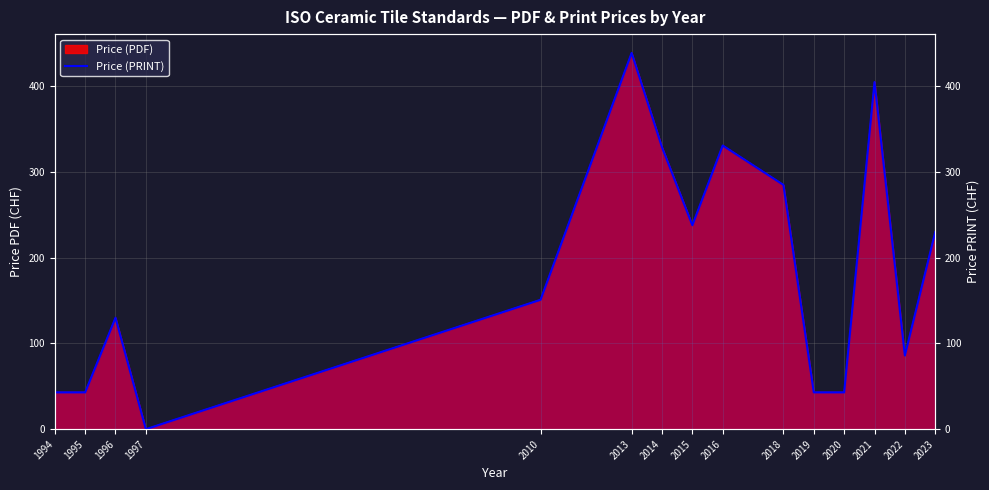

What is the value of the 2nd point from the left?

43